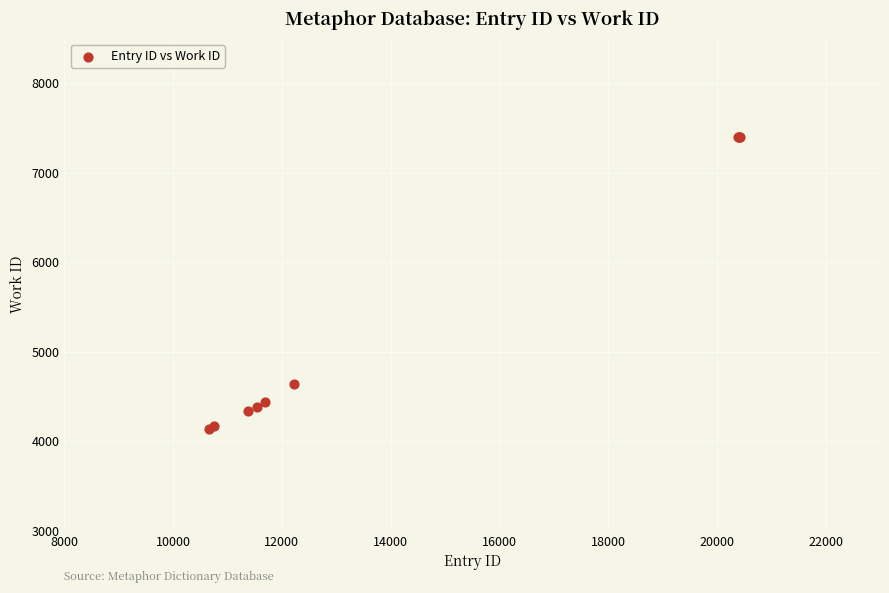

What Y value in the scatter plot is closest to 5771?

4640